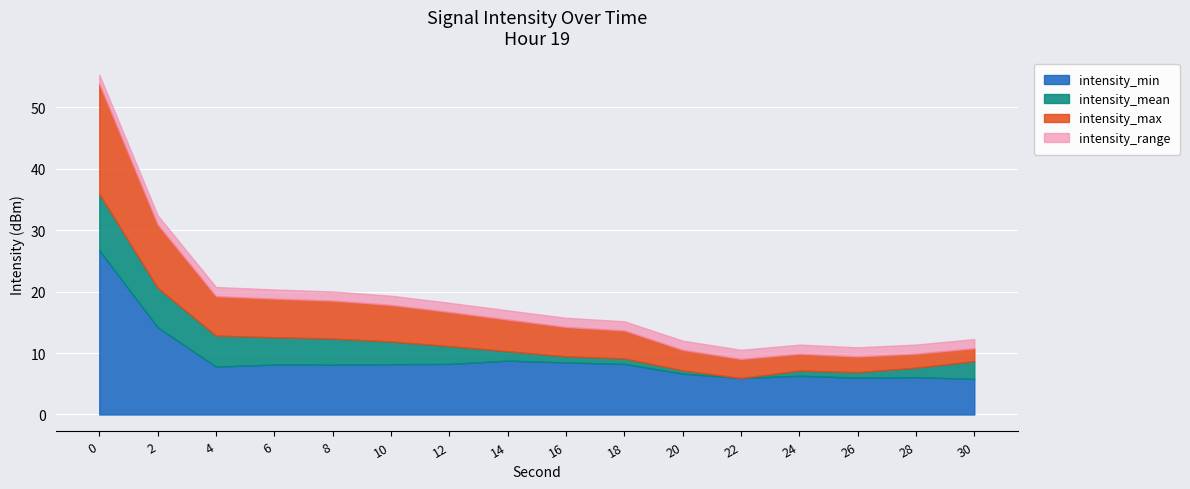

True or false: intensity_max has more than 0 points higher than both neighbors.

False